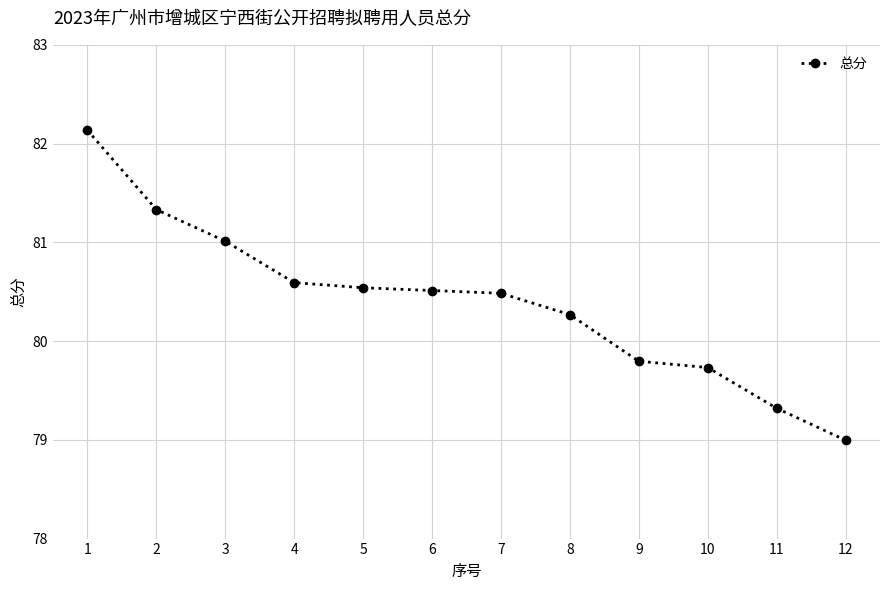

The value at 4 is 80.6. True or false?

True